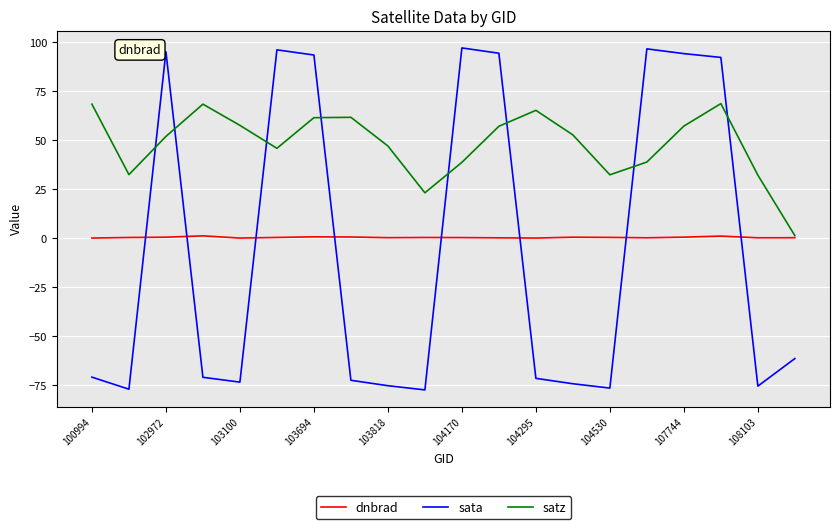

What is the minimum value for sata?

-77.4